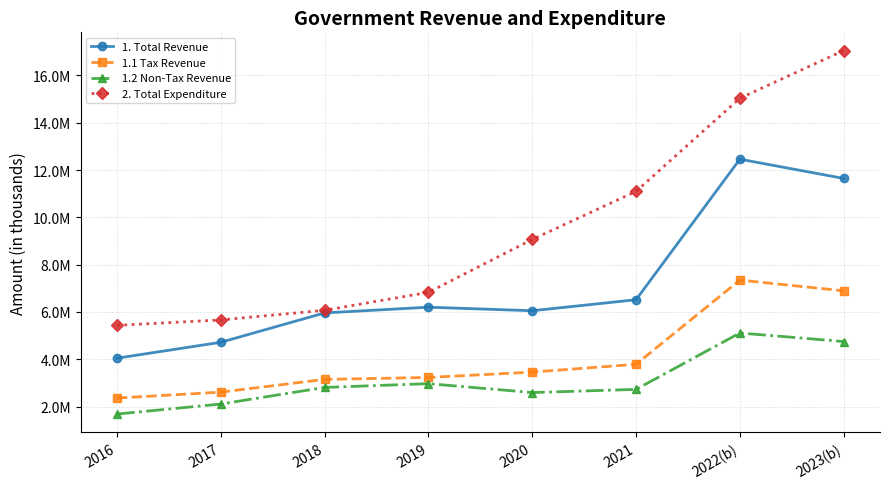

The value of 1. Total Revenue at 2022(b) is 12458155. True or false?

True